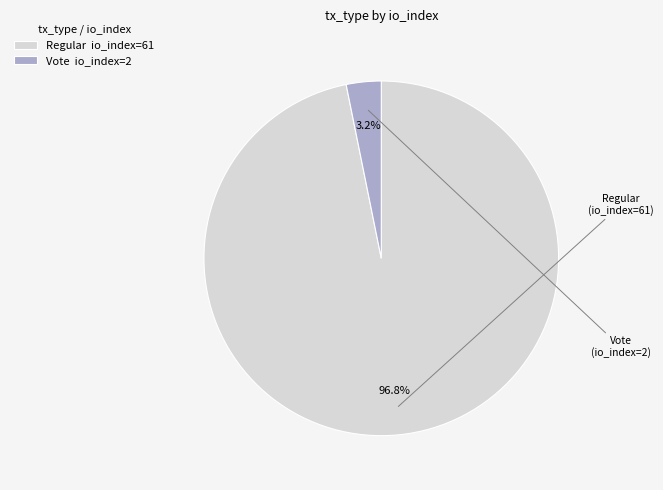

Between Vote and Regular, which is larger?

Regular